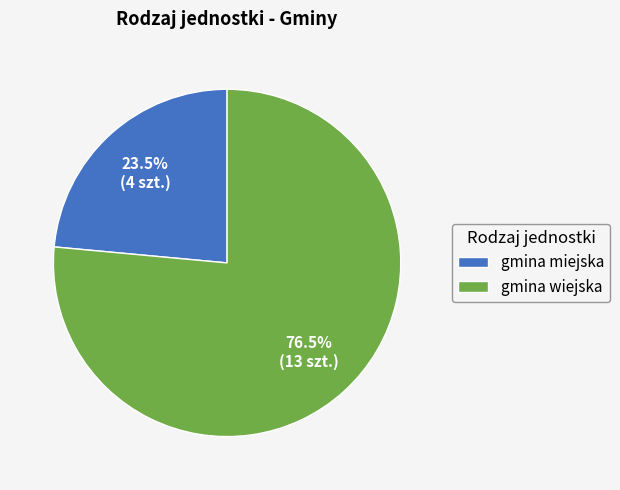

To the nearest percent, what is the combined percentage of gmina miejska and gmina wiejska?

100%